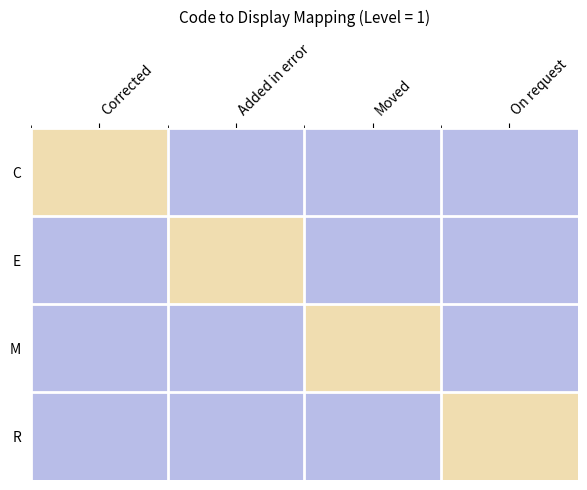

What is the spread (max minus min) of values at Corrected?

1